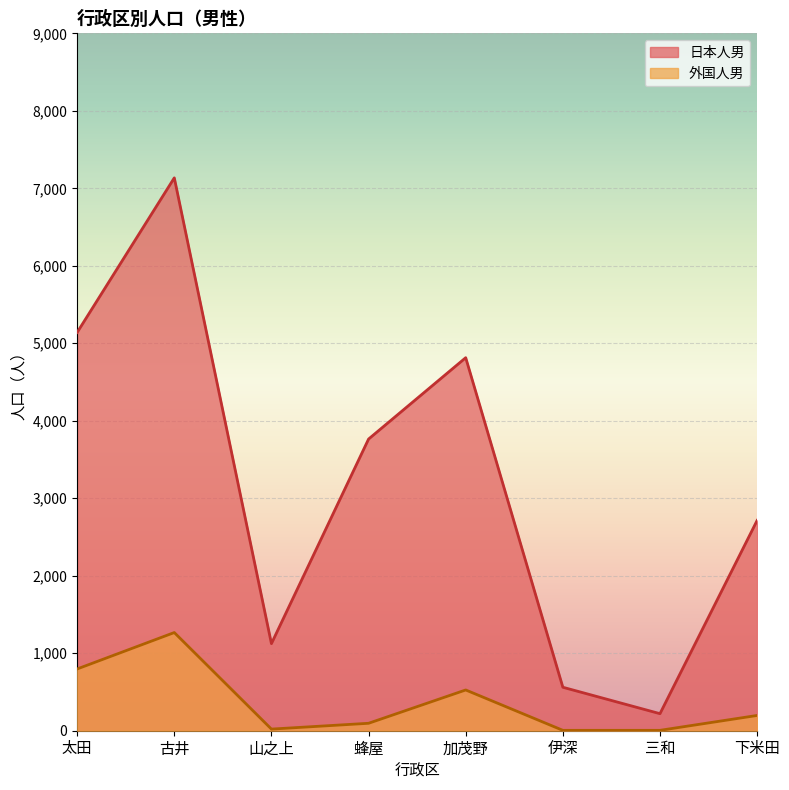

At which label does 外国人男 first exceed 197?

太田